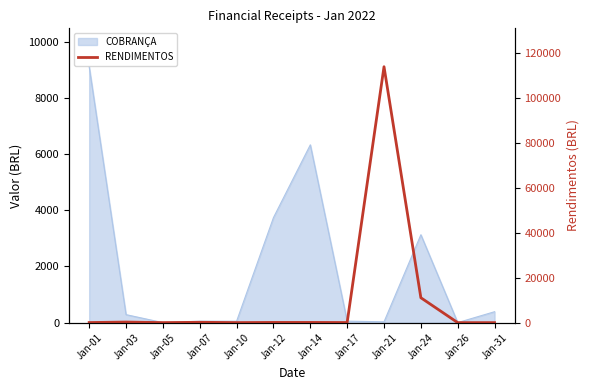

What is the sum of all values?

125903.6